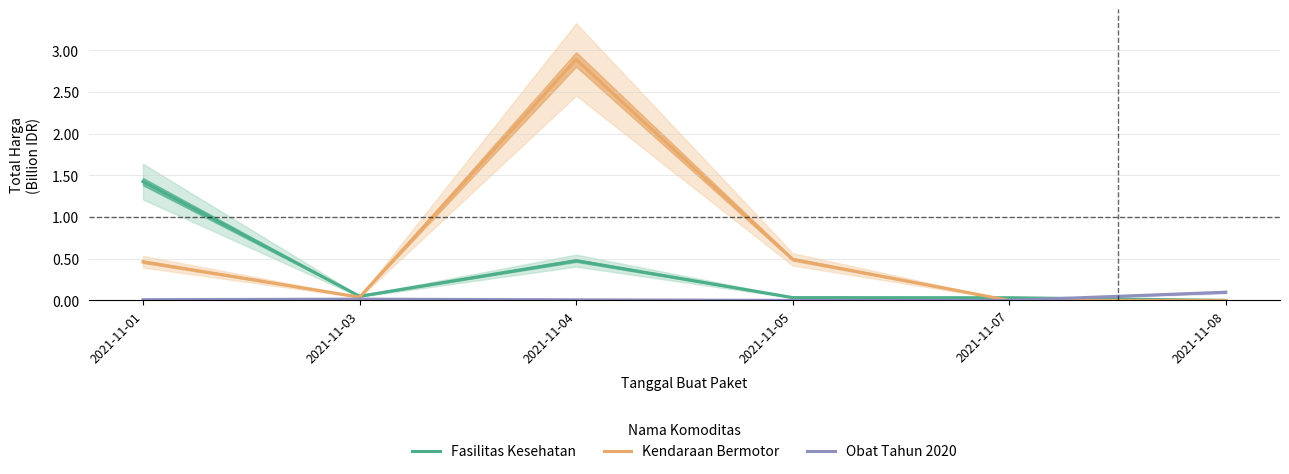

At how many categories does at least one series exceed 2?

1